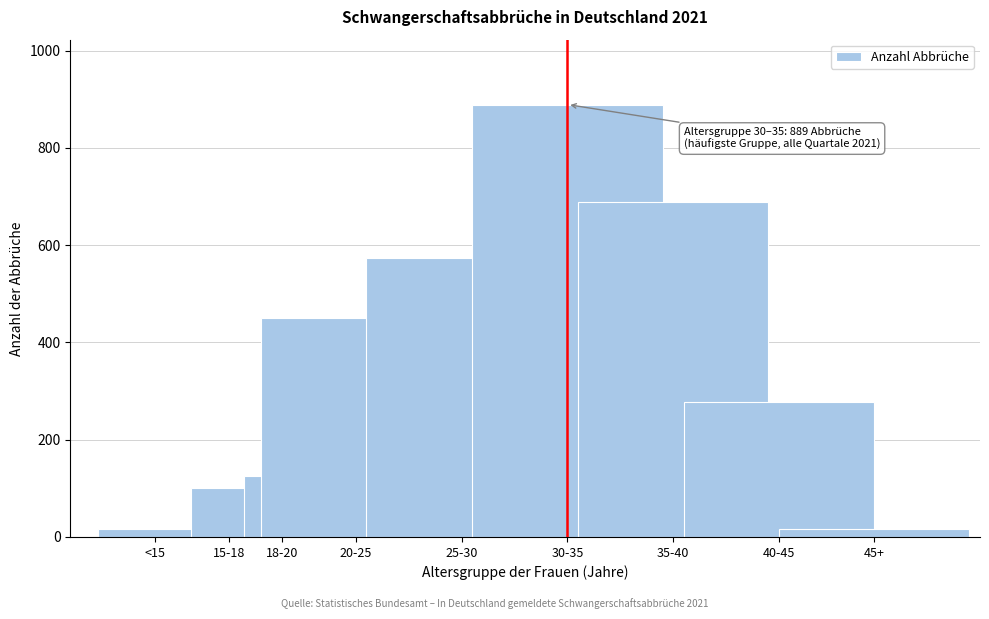

Reading left to right, transcribe all the data shown in this chart.

16	101	126	450	574	889	688	278	16